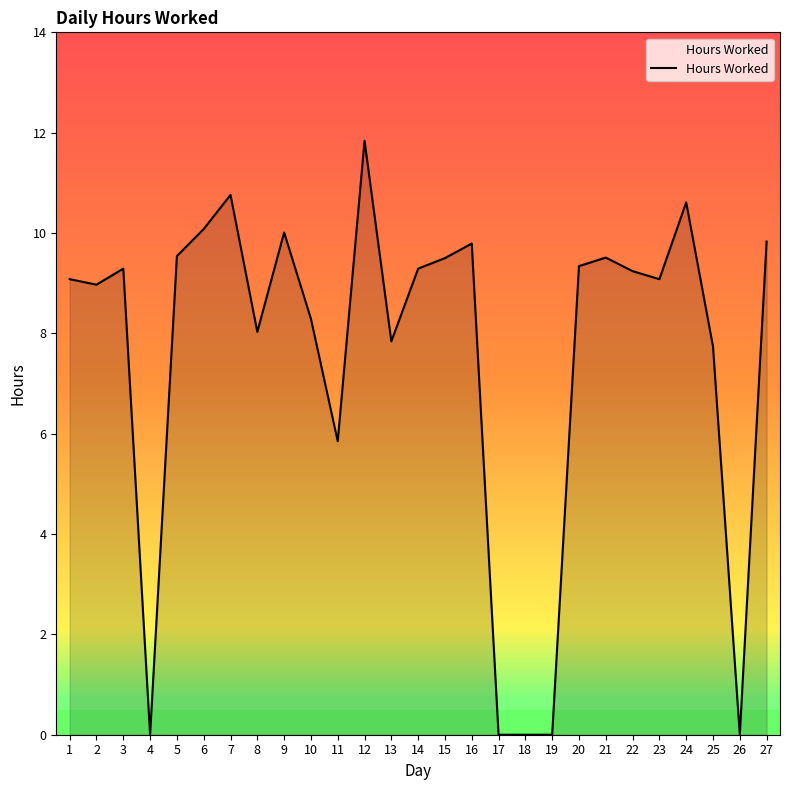

How many categories are shown in the chart?

27